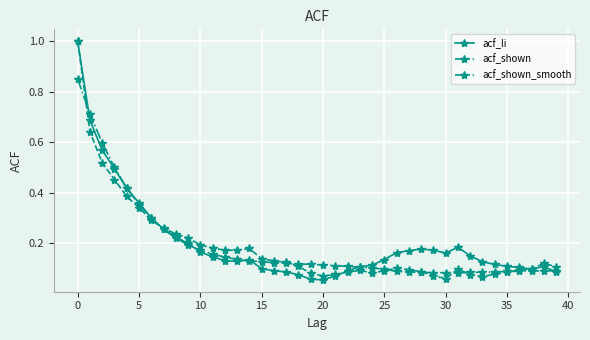

Does the chart have visible grid lines?

Yes